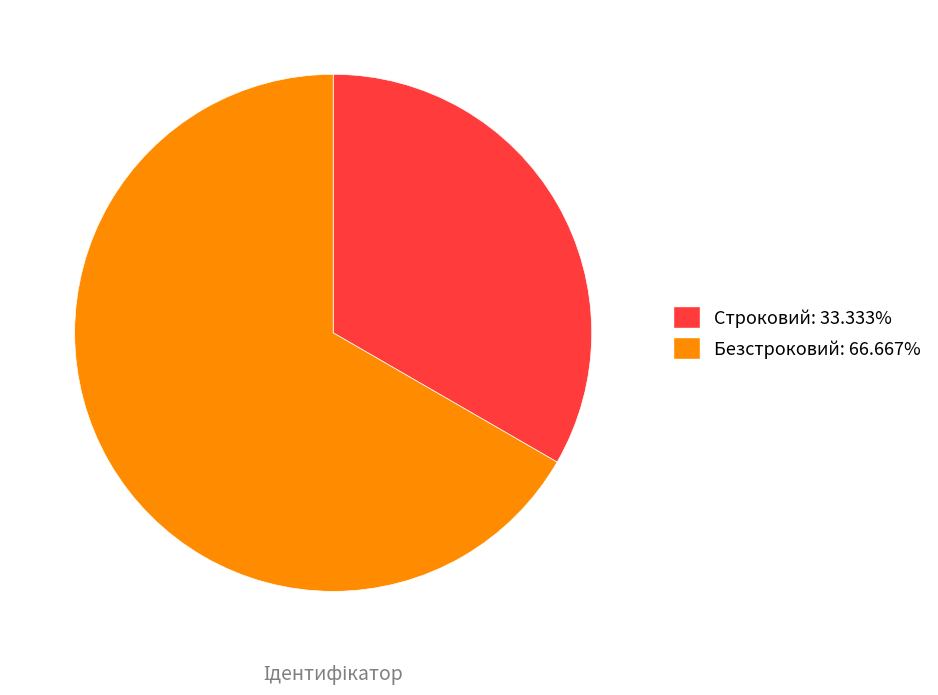

Which has a higher value, Безстроковий or Строковий?

Безстроковий